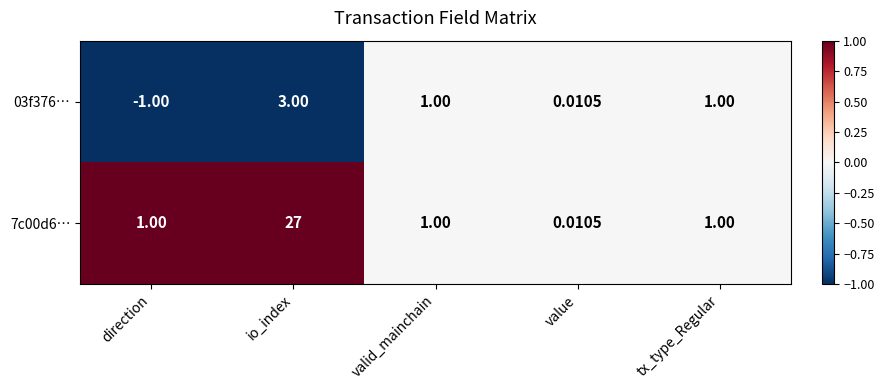

Which series has the largest range (max minus min)?

7c00d6…